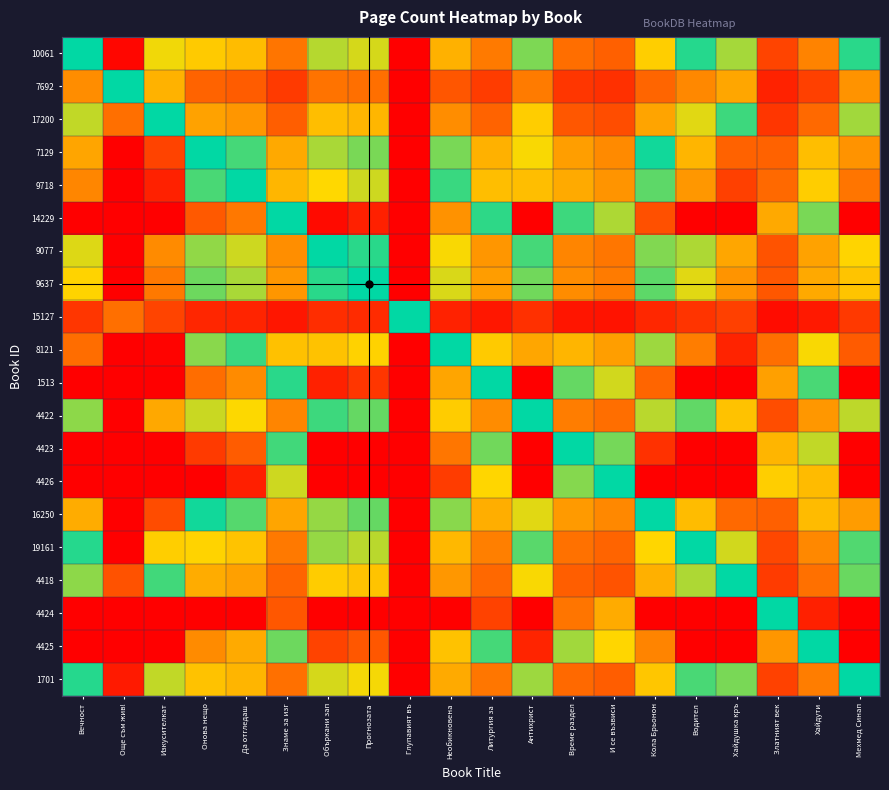

What is the smallest value displayed?

0.1